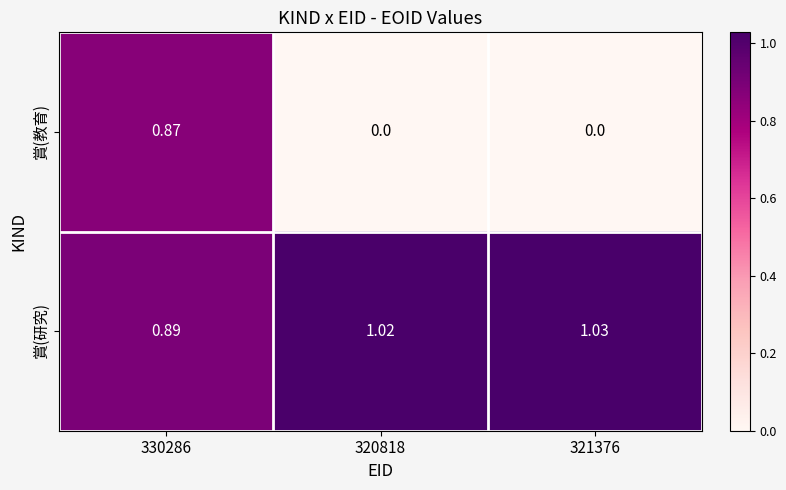

How many series are shown in this chart?

2